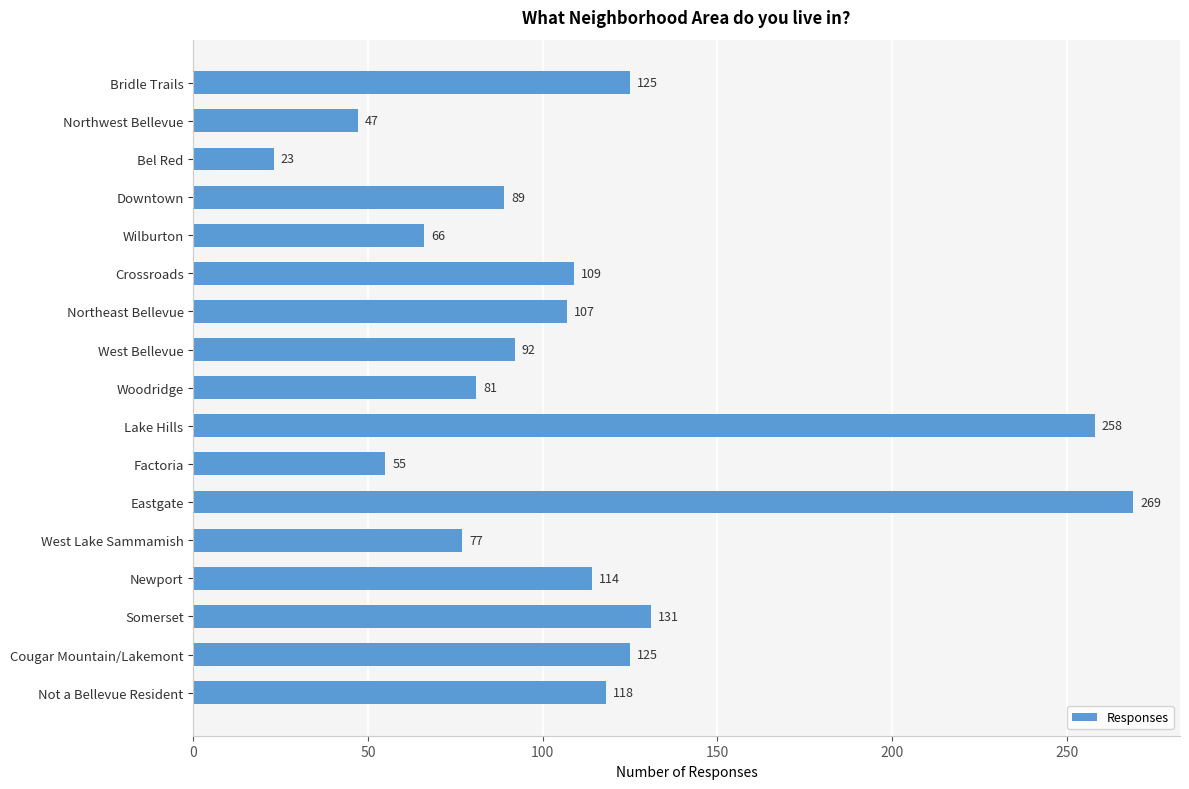

Where is the data nearest to the value 146?

Somerset